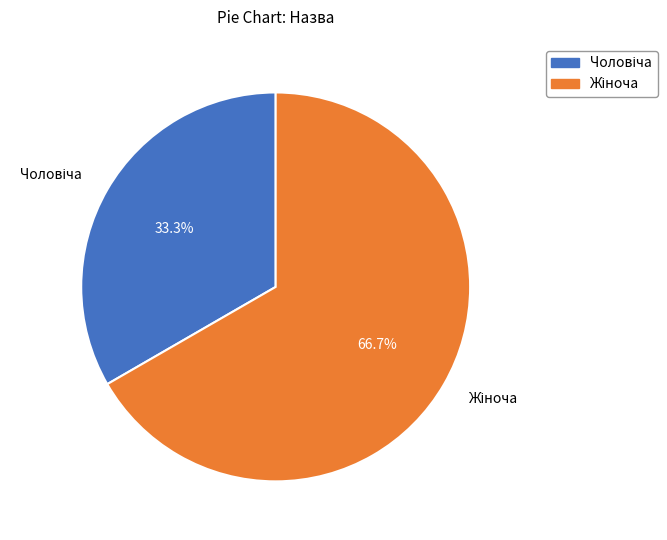

Is there any slice that represents more than half of the pie?

Yes